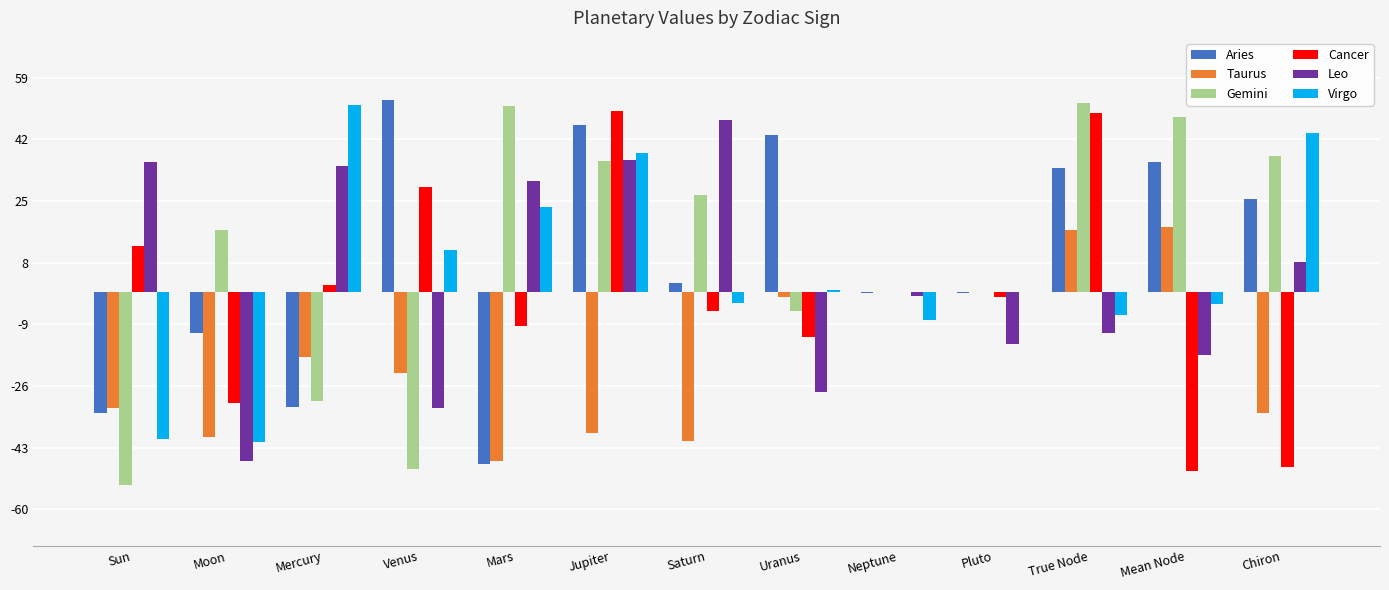

The value of Leo at Moon is -29.4. True or false?

False